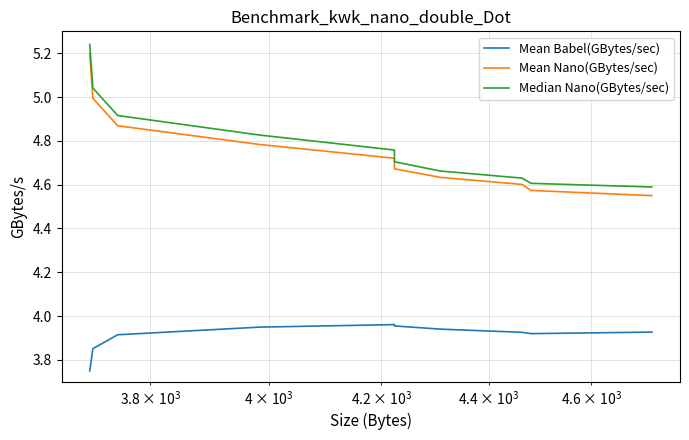

The value of Mean Nano(GBytes/sec) at $\mathdefault{10^{4}}$ is 7.4. True or false?

False